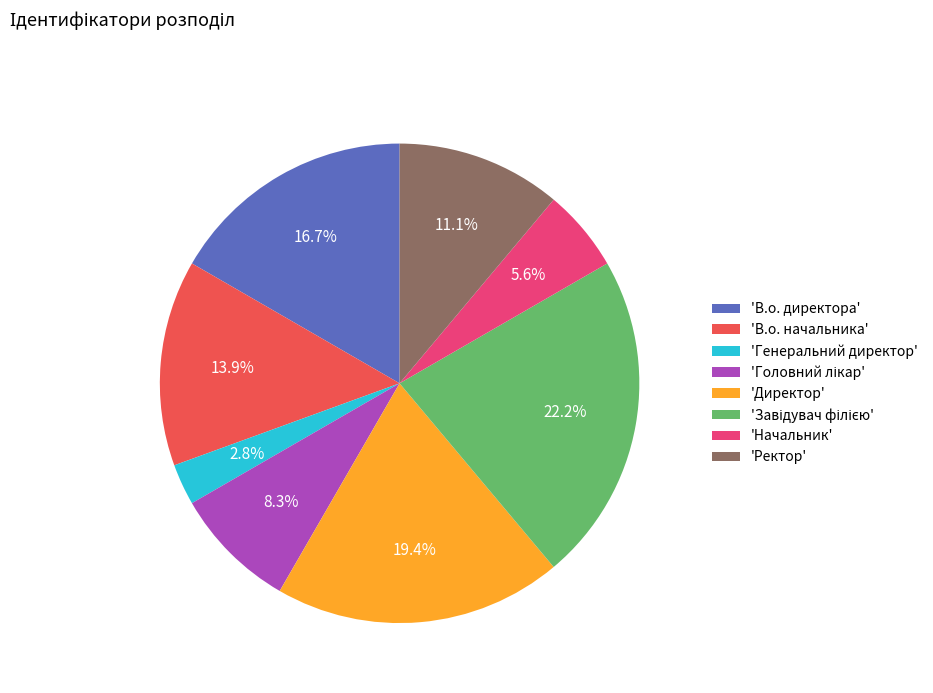

Combined, do 'Начальник' and 'В.о. директора' account for over 50%?

No